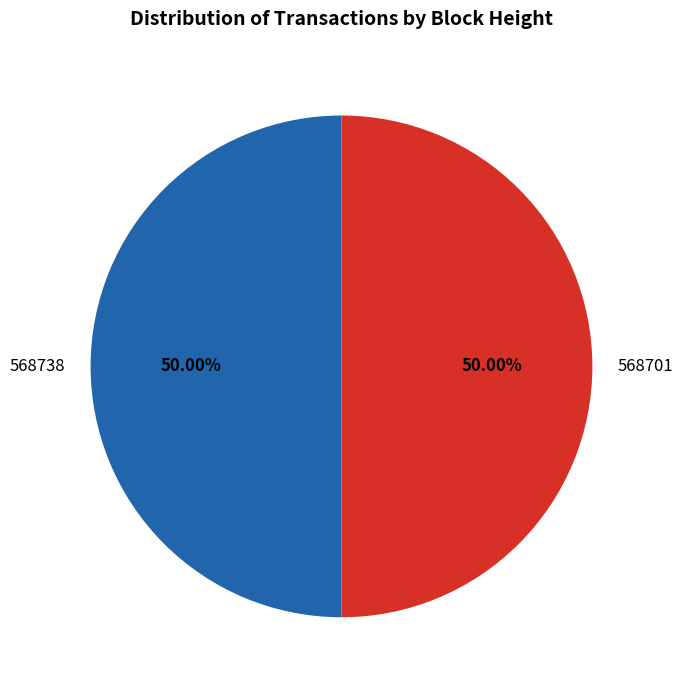

Count the number of slices in the pie.

2